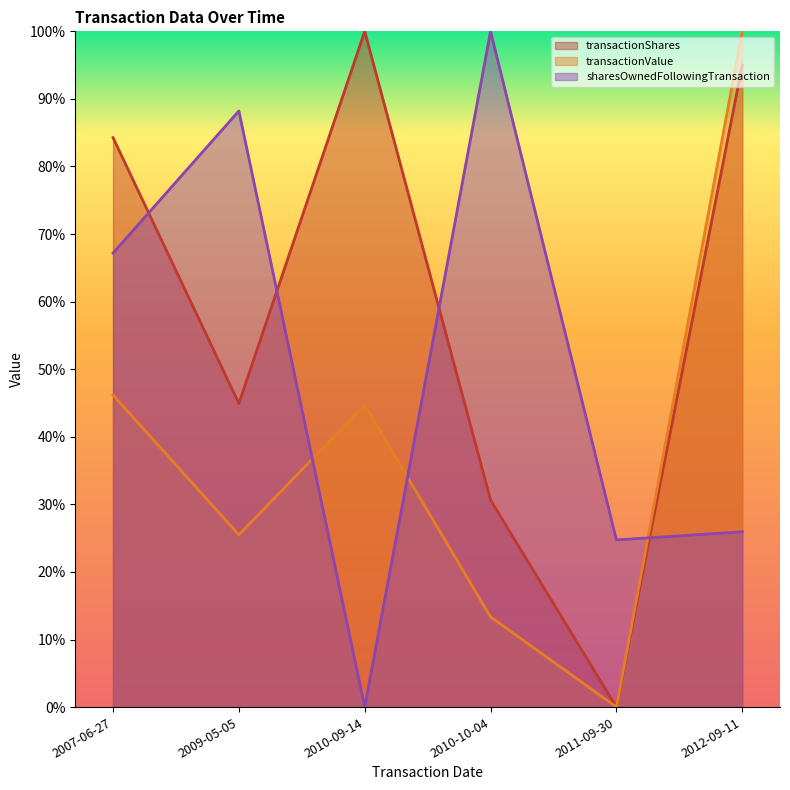

True or false: transactionValue has a value of 0.4 at 2009-05-05.

False